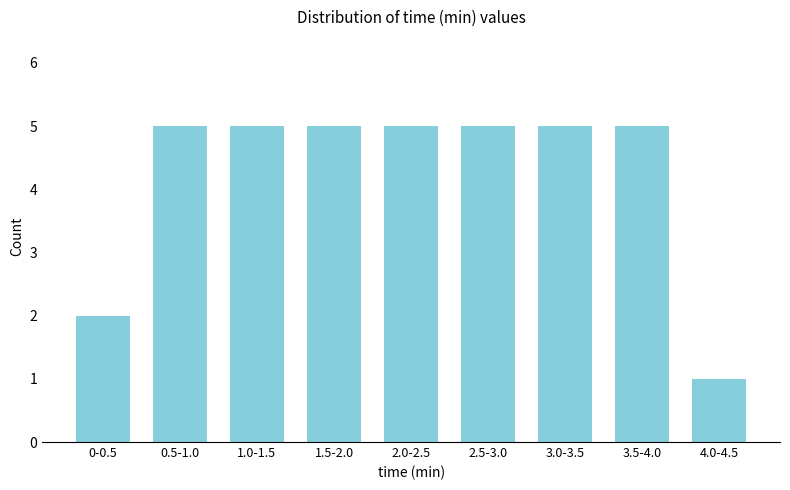

Reading left to right, extract all data points from this chart.

0-0.5=2	0.5-1.0=5	1.0-1.5=5	1.5-2.0=5	2.0-2.5=5	2.5-3.0=5	3.0-3.5=5	3.5-4.0=5	4.0-4.5=1